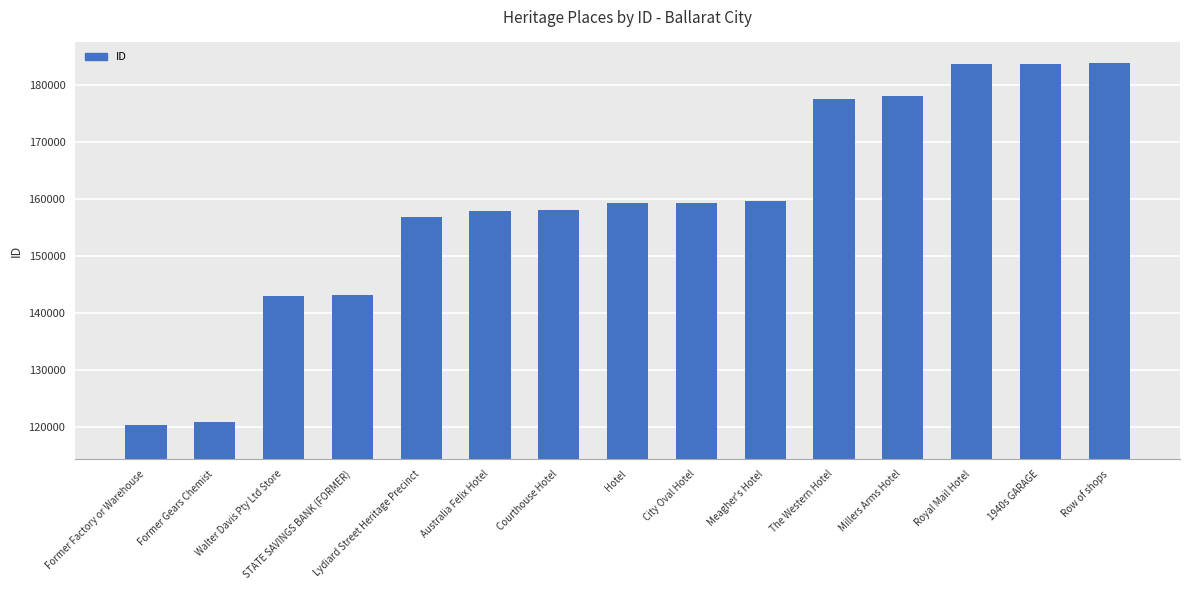

What is the sum of the values at The Western Hotel and Millers Arms Hotel?

355674